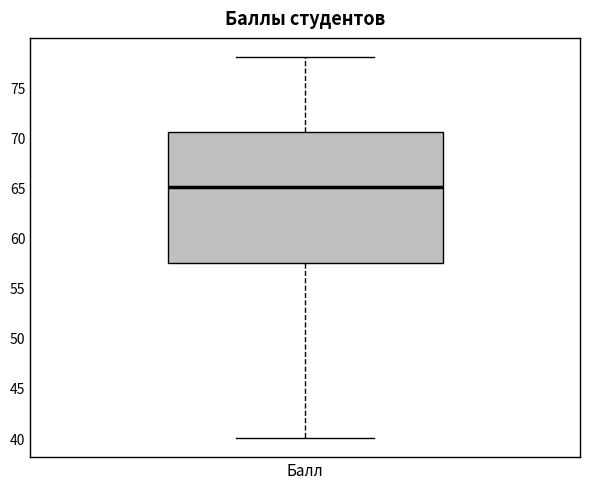

Read this box plot against the y-axis: the position of the median line, the range covered by the box, and the ends of both whiskers. The values are not printed on the chart, so give them approximately, as read against the axis.

median 65.0, box 57.5 to 70.5, whiskers 40.0 to 78.0